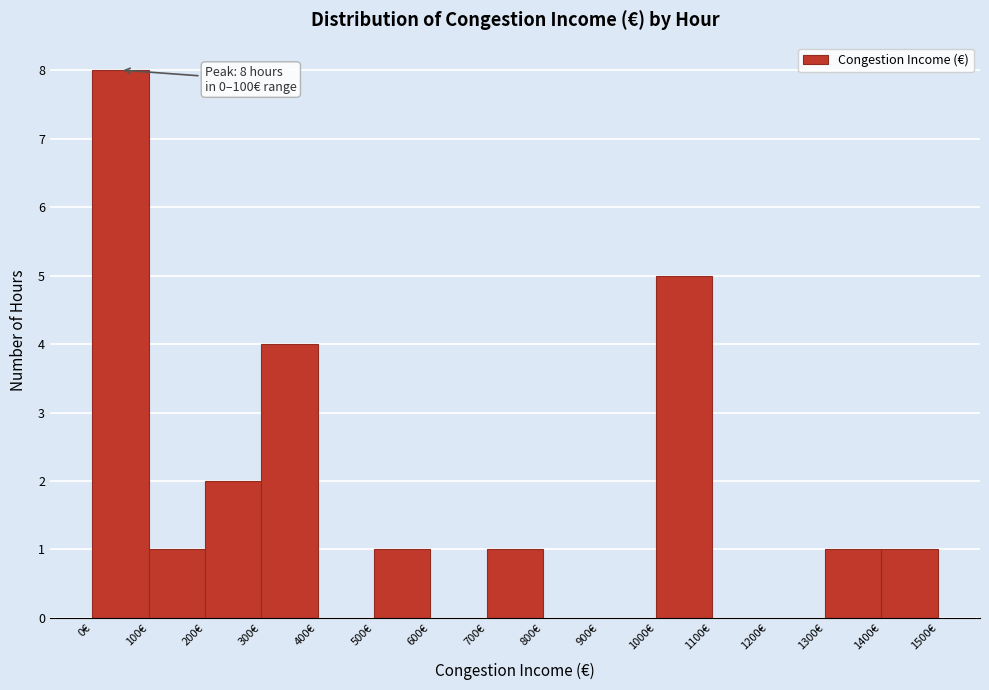

Over which range of the x-axis is the bar tallest?

0 to 100